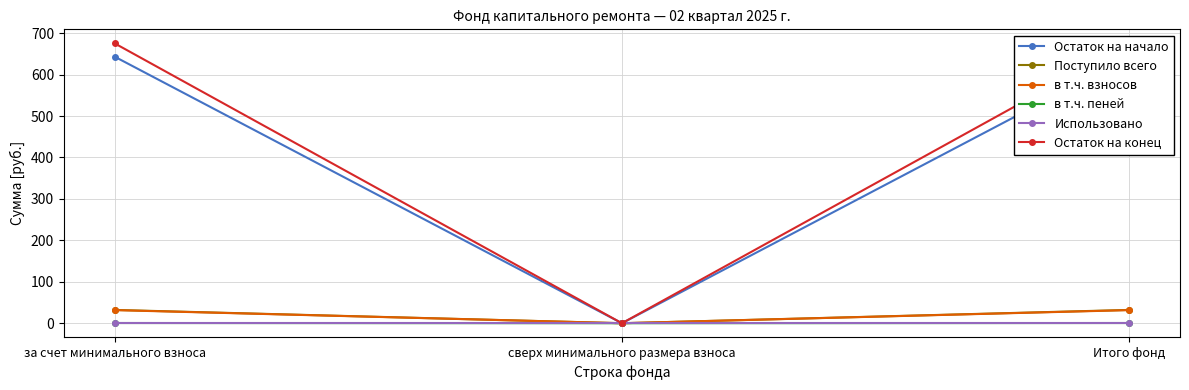

List the series in order of their peak value, highest first.

Остаток на конец, Остаток на начало, Поступило всего, в т.ч. взносов, в т.ч. пеней, Использовано